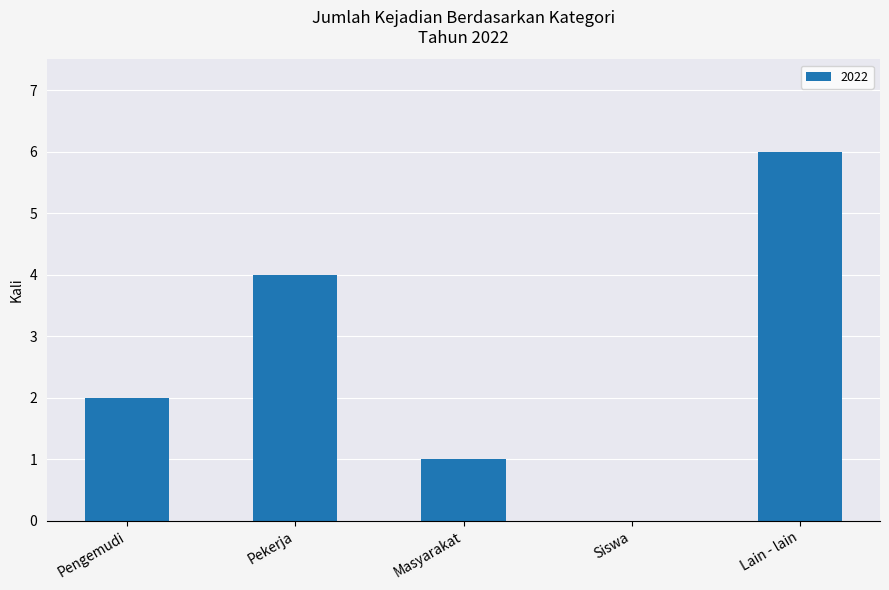

Between Lain - lain and Siswa, which is larger?

Lain - lain